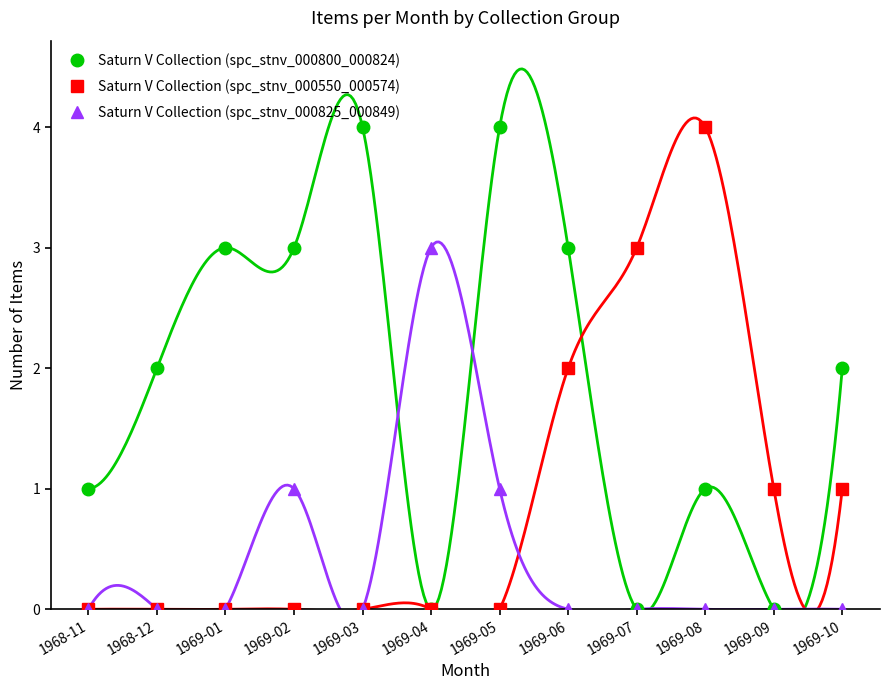

How many intersections are there between Saturn V Collection (spc_stnv_000550_000574) and Saturn V Collection (spc_stnv_000800_000824)?

2